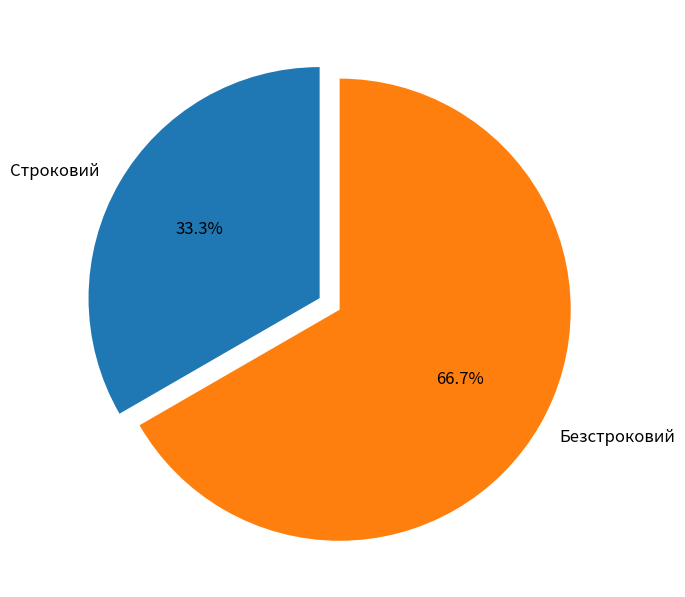

Is it true that Строковий is 33% of the pie?

True